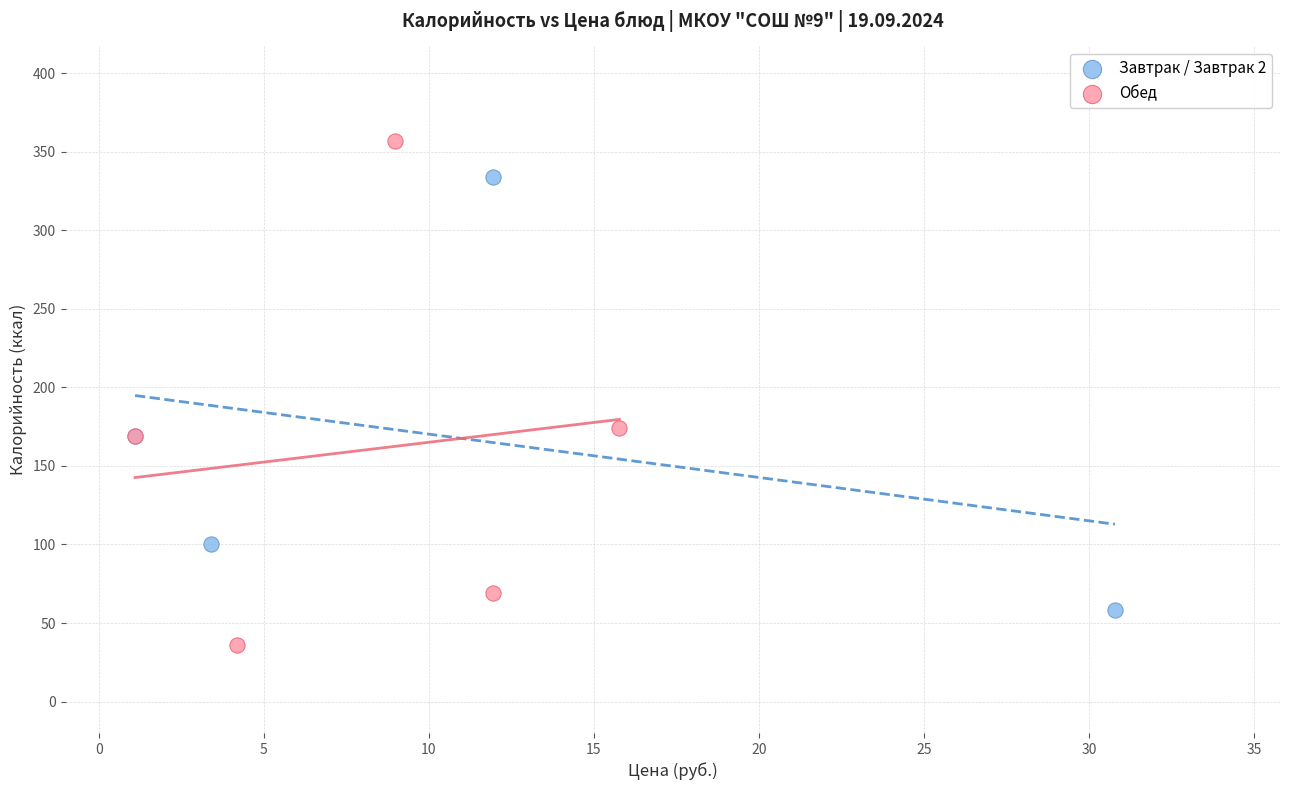

Which series contains the highest Y value?

Обед